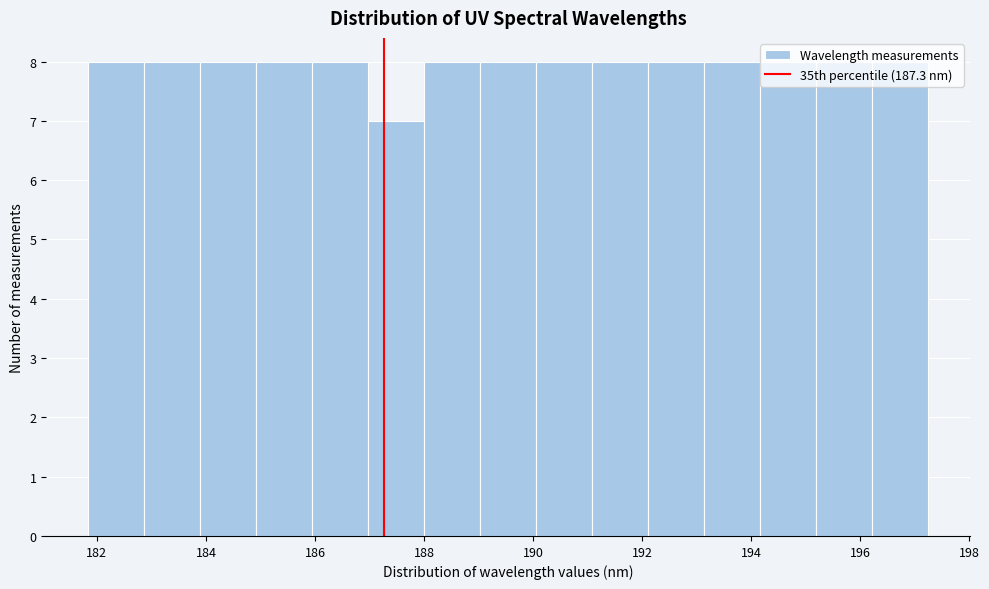

How tall is the bar that spans 190.0 to 191.0 on the x-axis? Neither the bar edges nor the heights are printed on the chart, so give them approximately, as read against the axes.

8